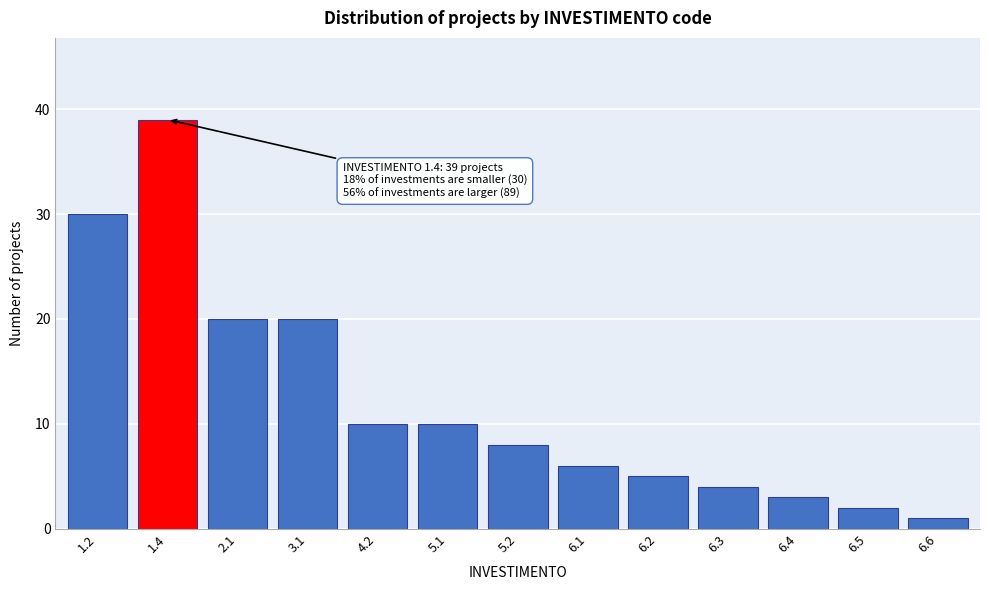

Reading left to right, transcribe all the data shown in this chart.

30	39	20	20	10	10	8	6	5	4	3	2	1